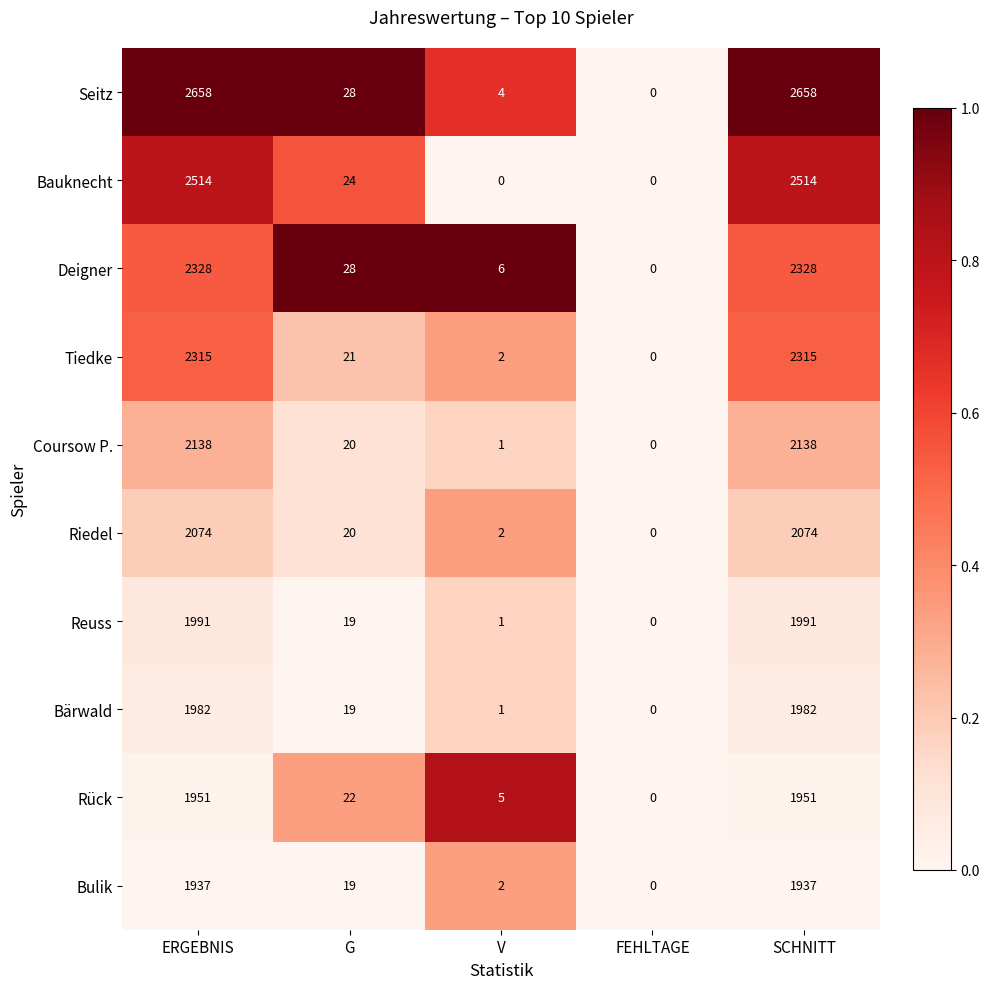

What is the greatest value displayed?

2658